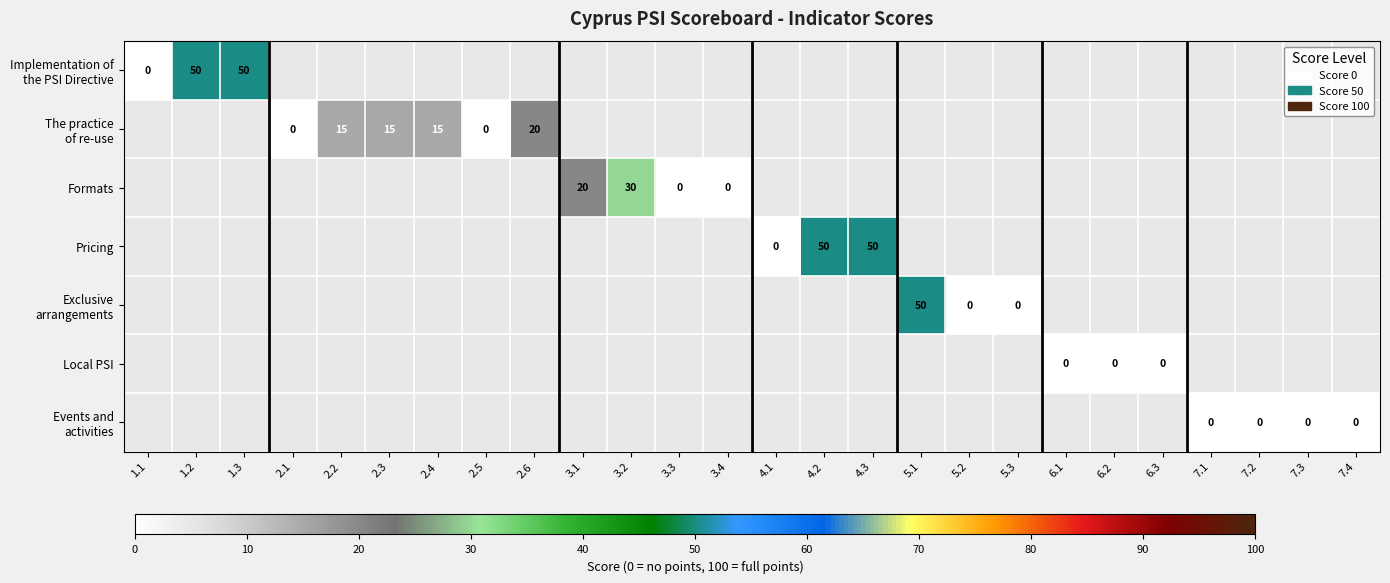

How many data points does each series have?

26